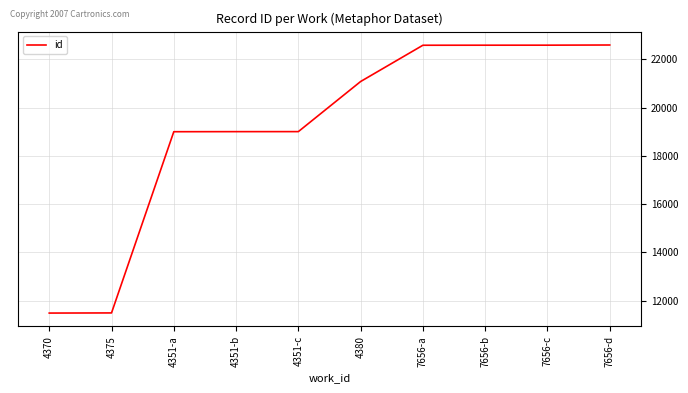

Is this an area chart (filled region under the line)?

No